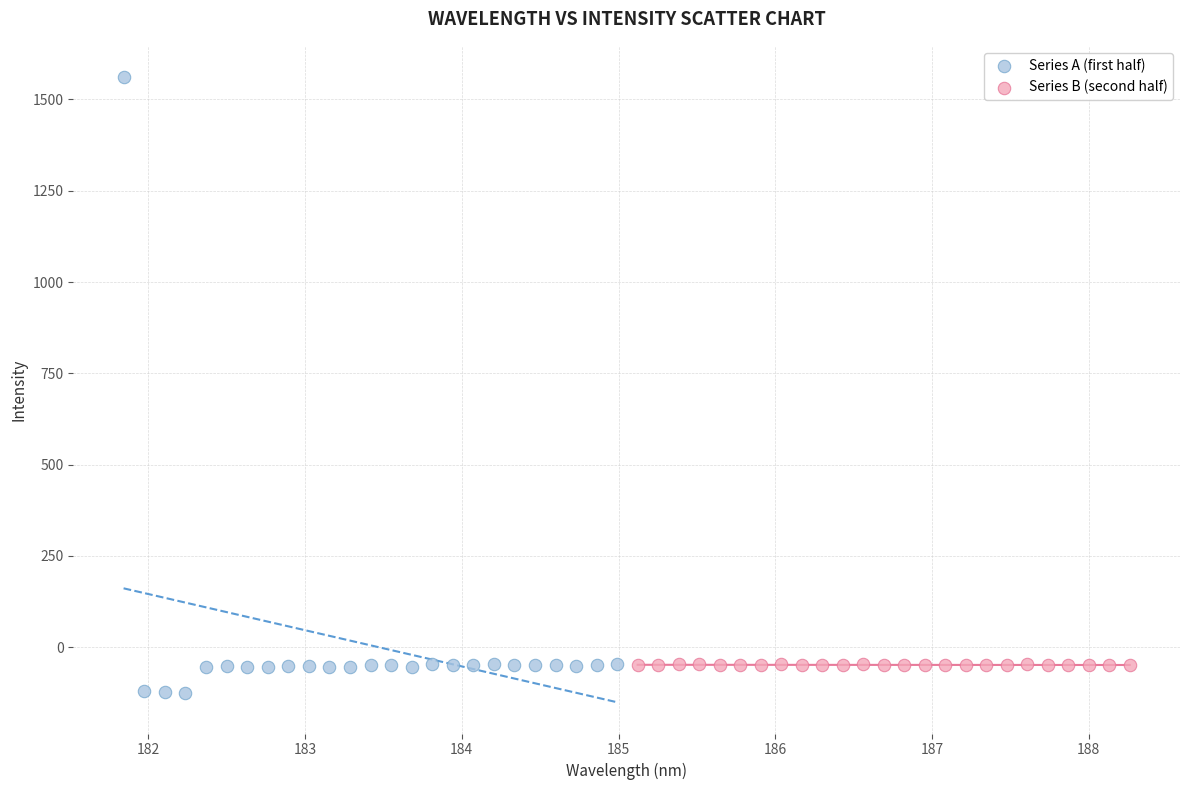

Which series contains the highest Y value?

Series A (first half)